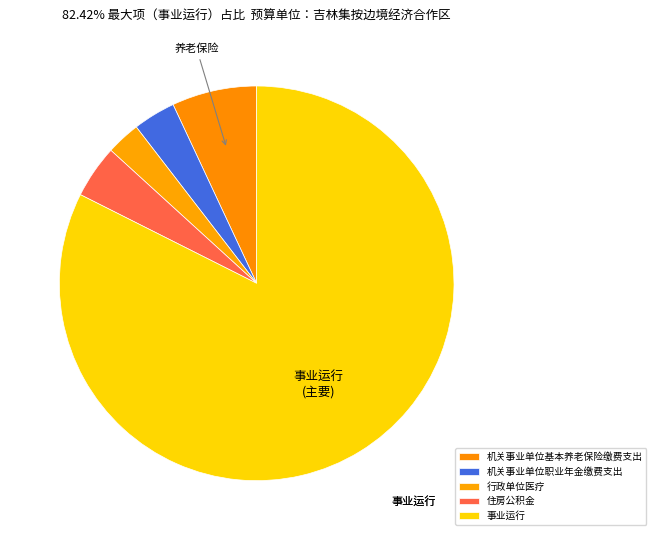

Rank the categories by value from highest to lowest.

事业运行, 机关事业单位基本养老保险缴费支出, 住房公积金, 机关事业单位职业年金缴费支出, 行政单位医疗